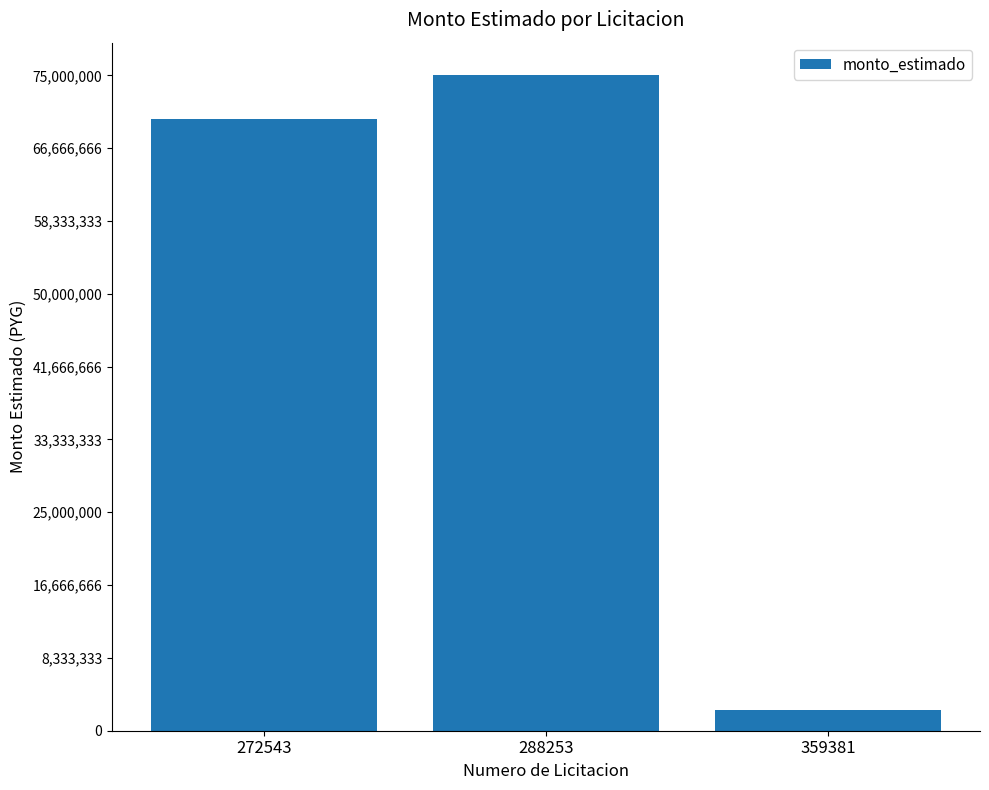

Which label corresponds to the smallest value in the chart?

359381